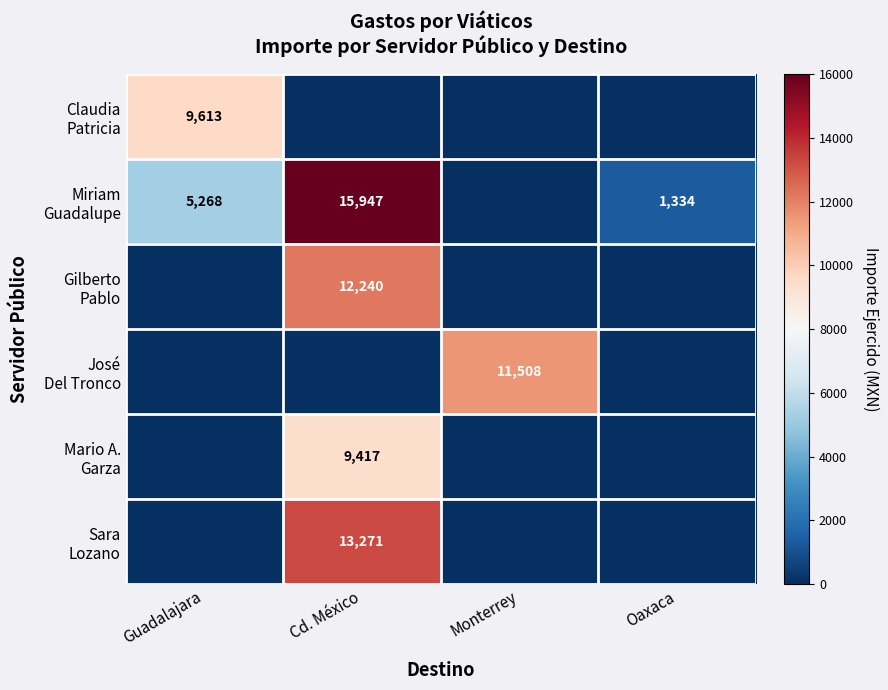

The value of Claudia Patricia at Oaxaca is 0.0. True or false?

True